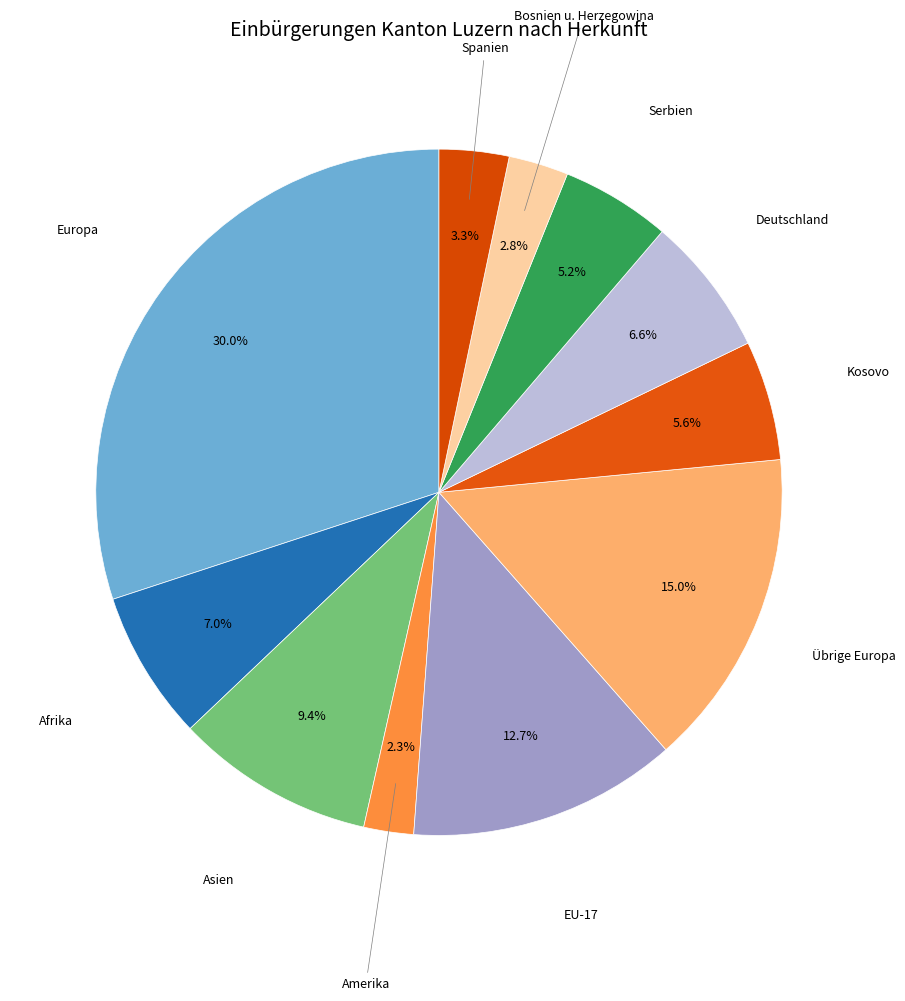

Which slice is the largest?

Europa